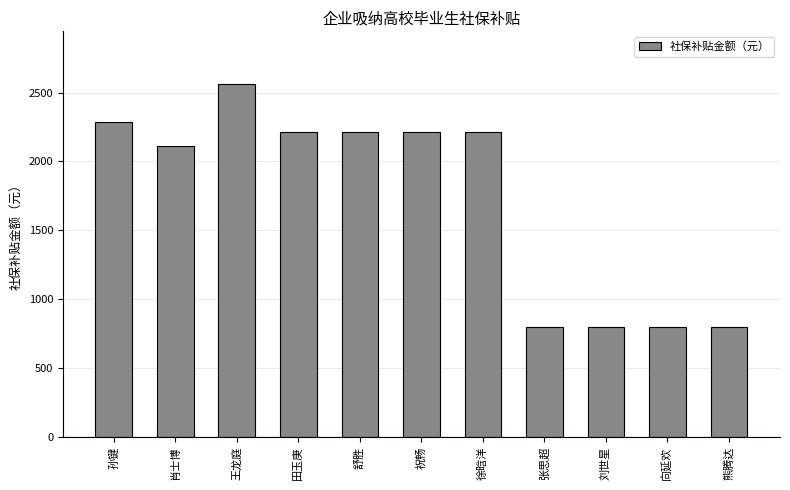

Does the chart contain stacked bars?

No